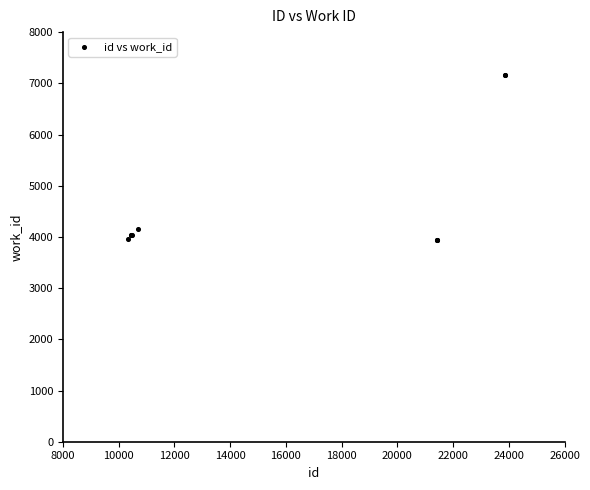

What Y value in the scatter plot is closest to 5550?

4153